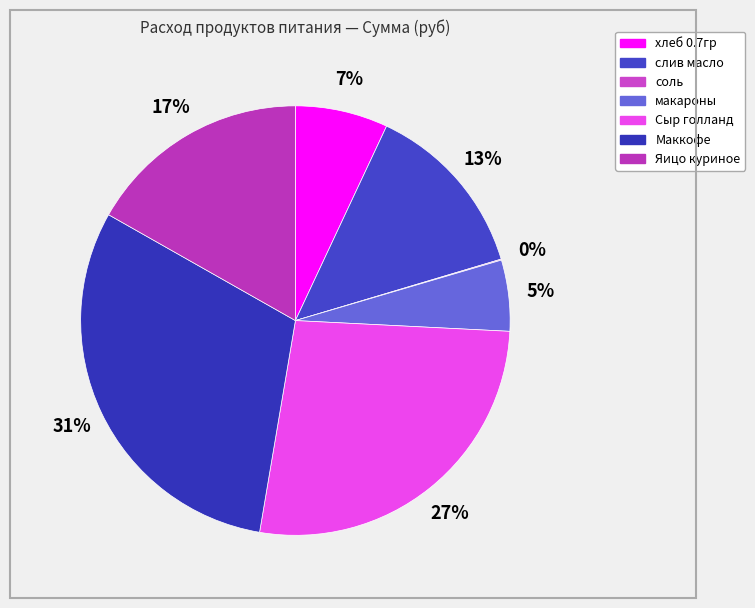

What percentage is NOT represented by слив масло?

86.6%